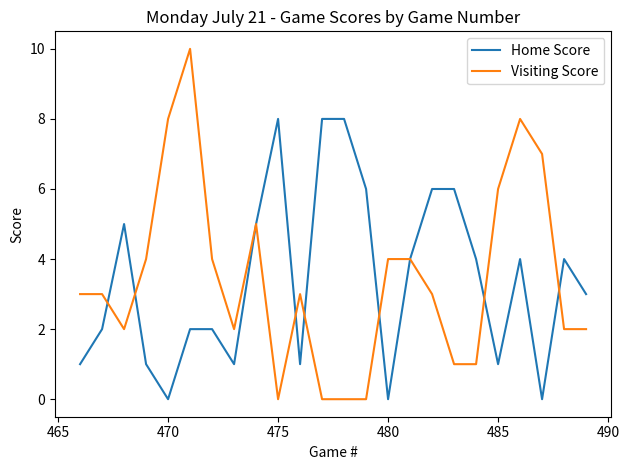

Reading left to right, transcribe all the data shown in this chart.

Home Score: 1	2	5	1	0	2	2	1	5	8	1	8	8	6	0	4	6	6	4	1	4	0	4	3
Visiting Score: 3	3	2	4	8	10	4	2	5	0	3	0	0	0	4	4	3	1	1	6	8	7	2	2